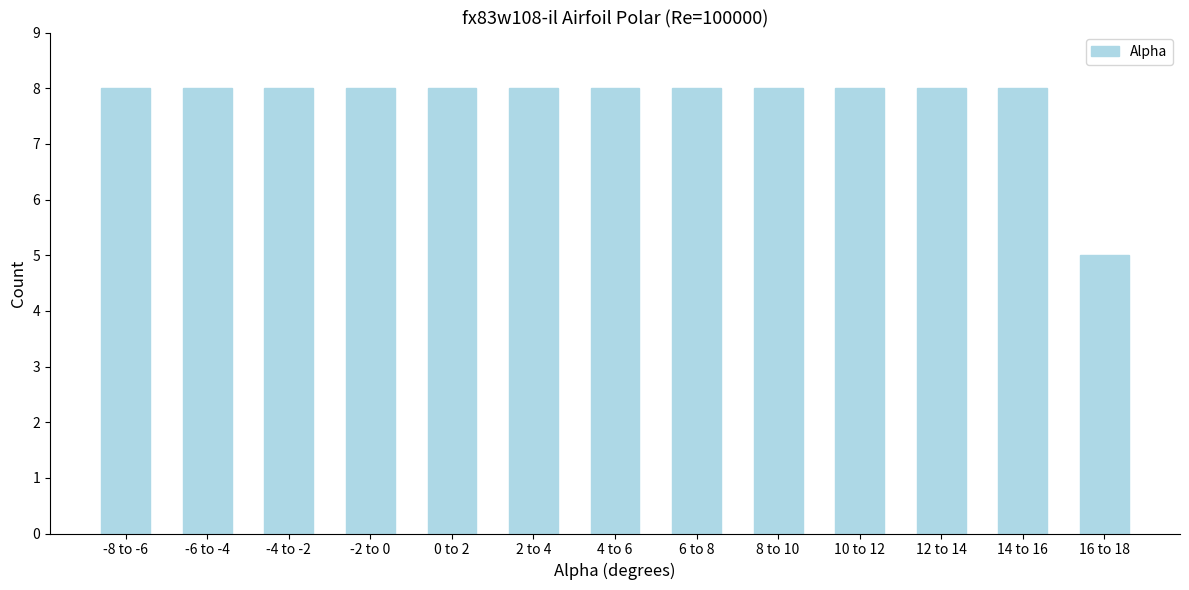

Reading right to left, what are all the values shown in this chart?

16 to 18=5	14 to 16=8	12 to 14=8	10 to 12=8	8 to 10=8	6 to 8=8	4 to 6=8	2 to 4=8	0 to 2=8	-2 to 0=8	-4 to -2=8	-6 to -4=8	-8 to -6=8